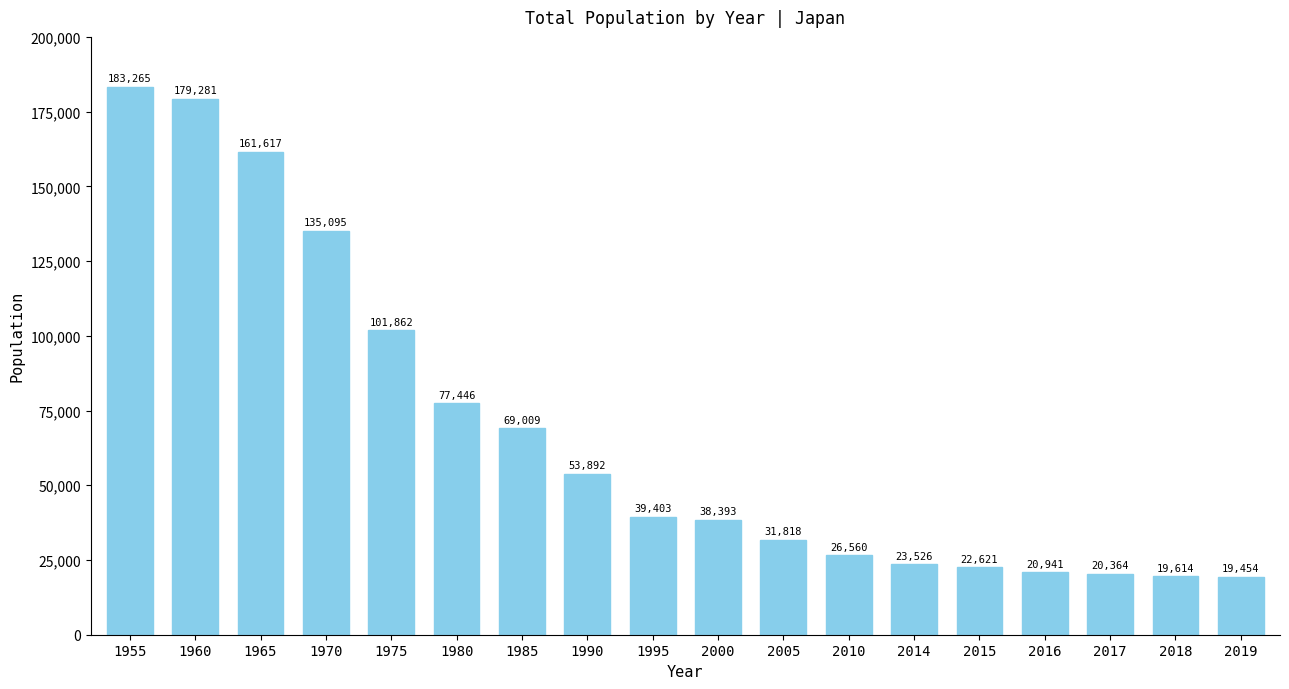

The value at 2018 is 19614. True or false?

True